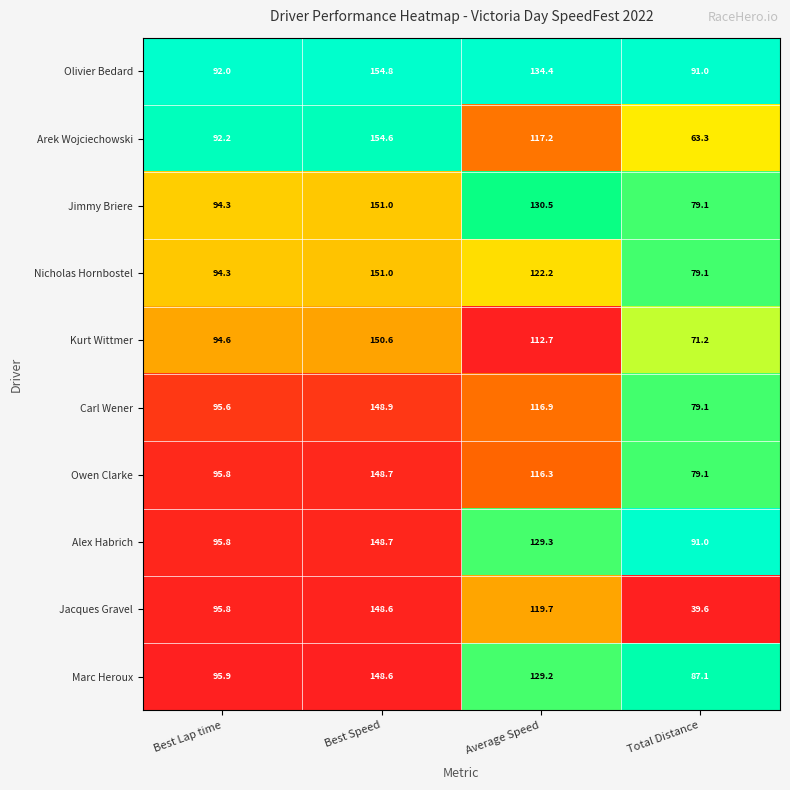

The Marc Heroux series shows 128.3 at Best Lap time. True or false?

False